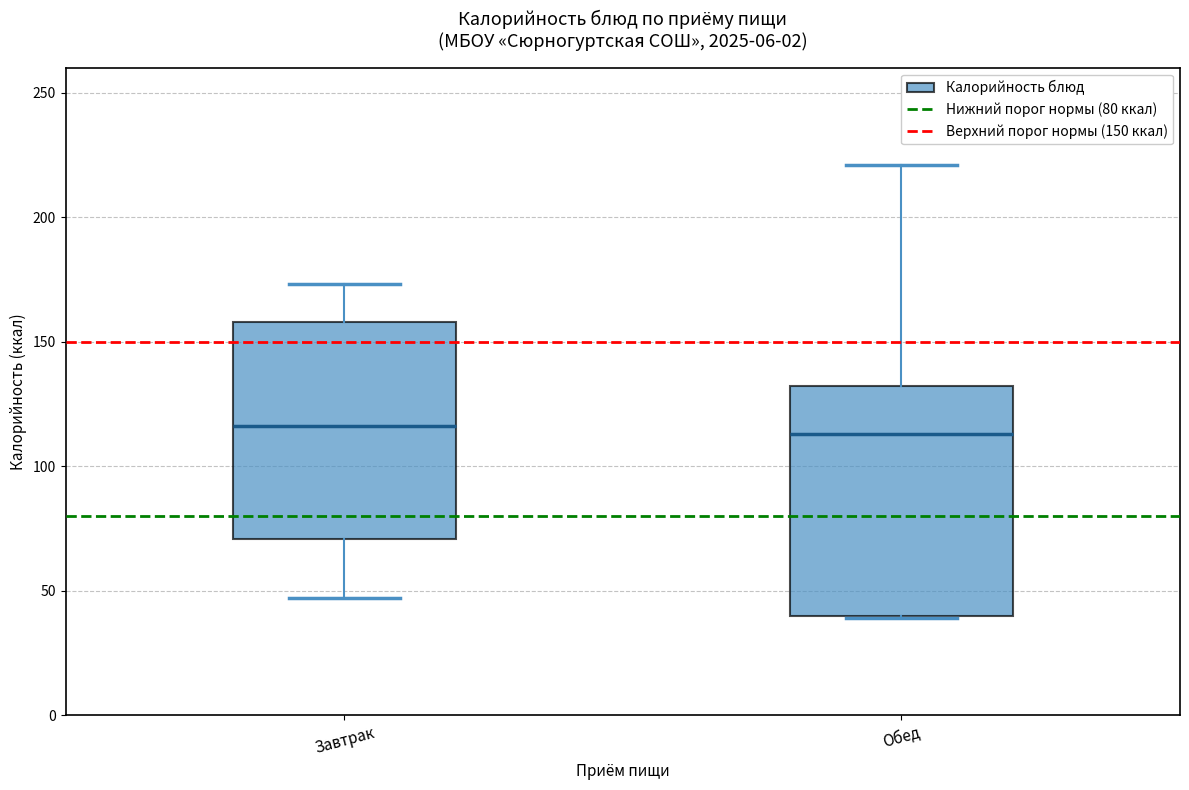

Reading left to right, transcribe this box plot: for each box, give where its median line is, the range the box spans, and where its two whiskers end, as read against the y-axis. The values are not printed on the chart, so give them approximately, as read against the axis.

Завтрак: median 115, box 70 to 160, whiskers 45 to 175
Обед: median 115, box 40 to 130, whiskers 40 to 220